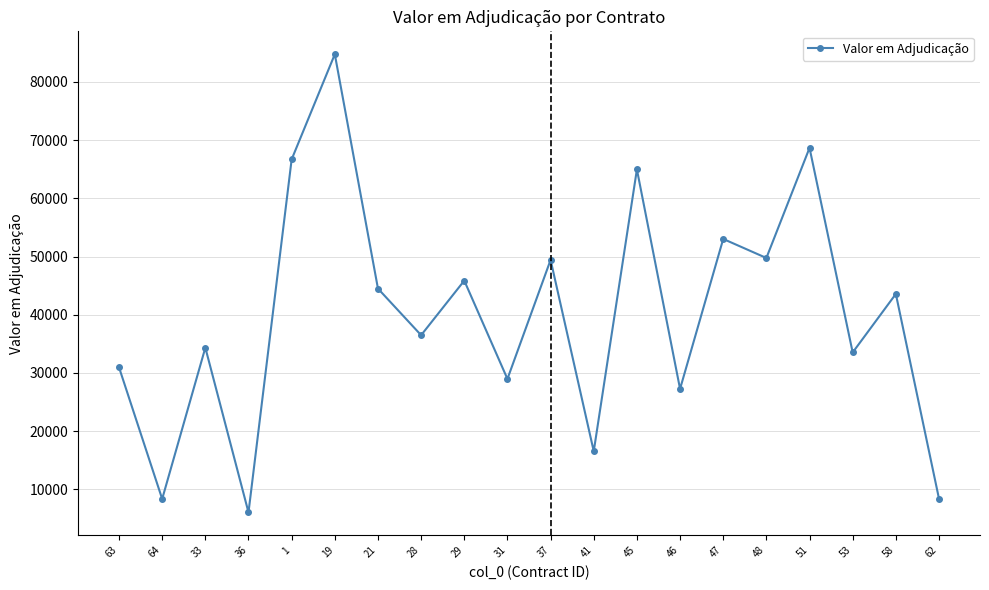

The value at 41 is 16546.4. True or false?

True